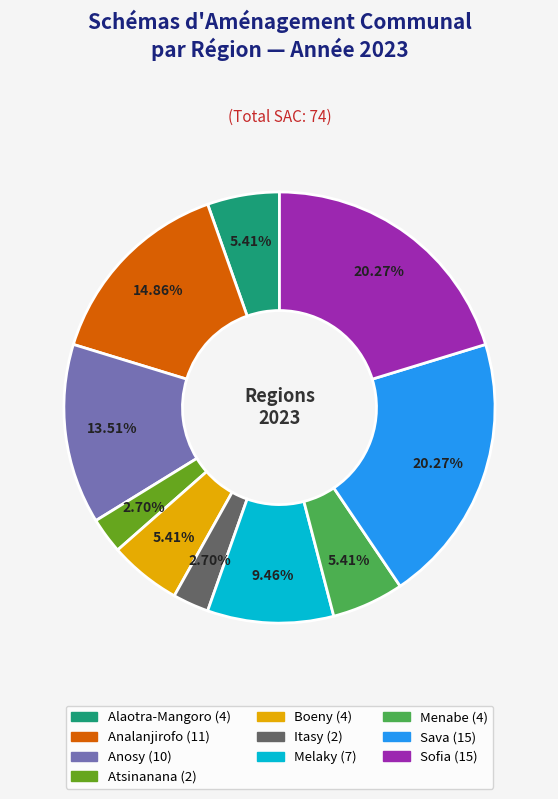

Is there a majority slice in this chart?

No